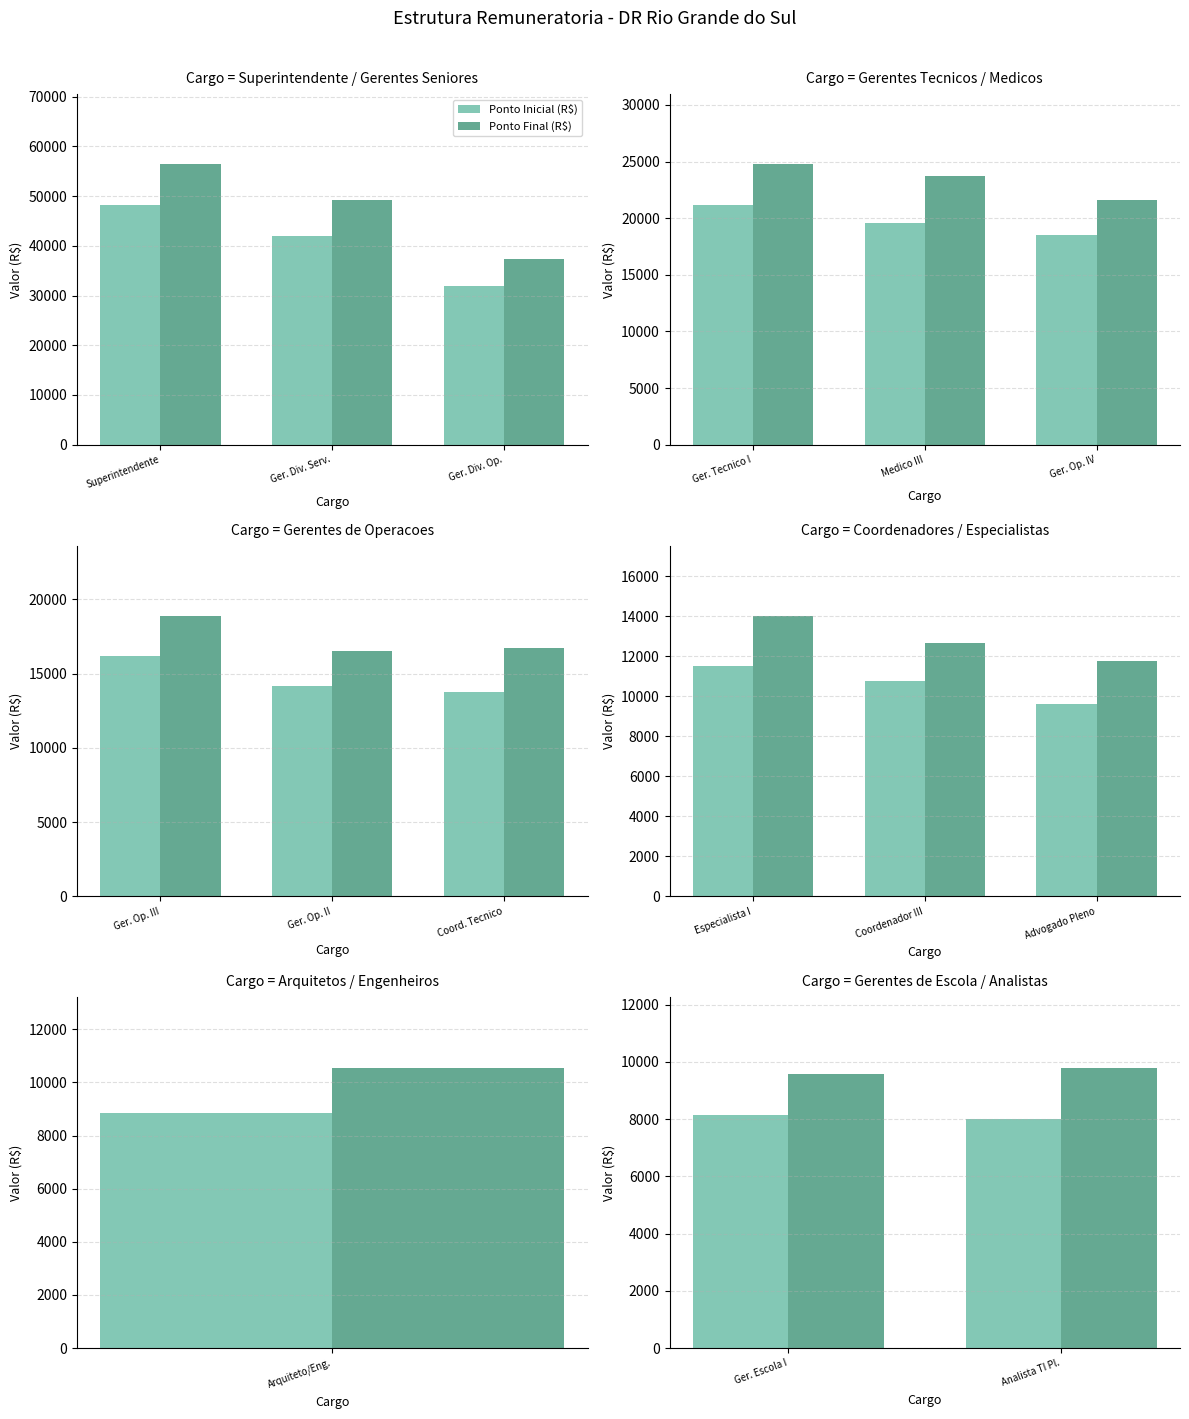

What is the label of the 1st bar from the left?

Ger. Escola I